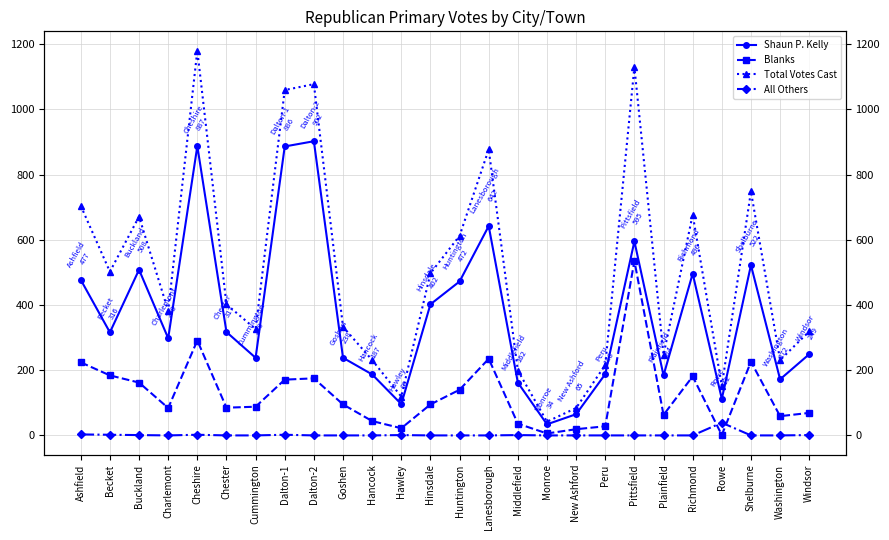

What position from the right is Becket?

25